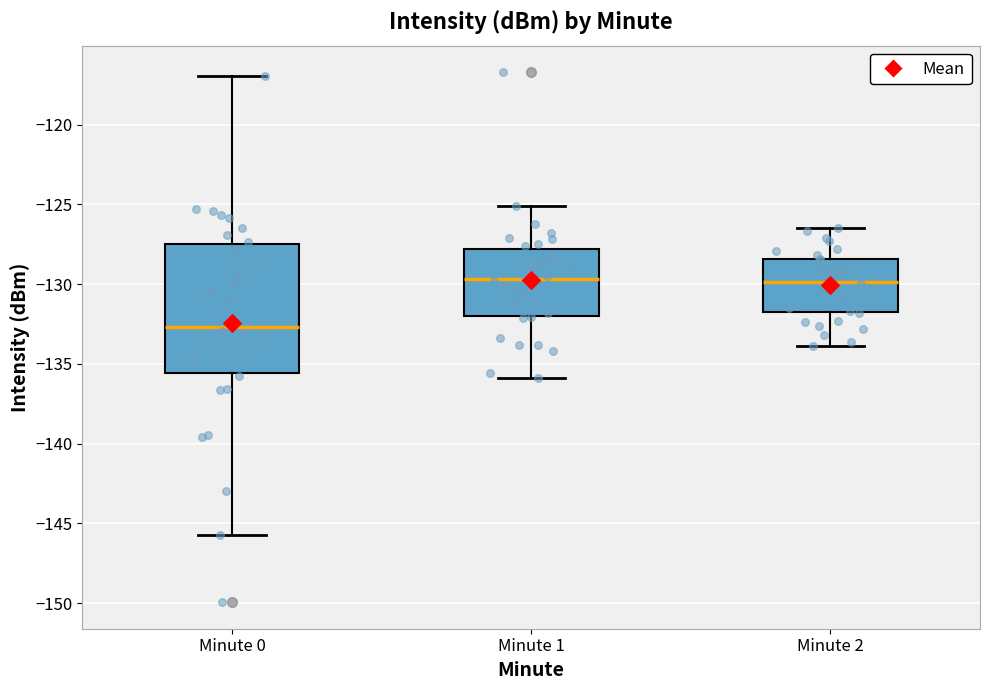

Comparing the boxes themselves (not the whiskers), which one is the tallest?

Minute 0